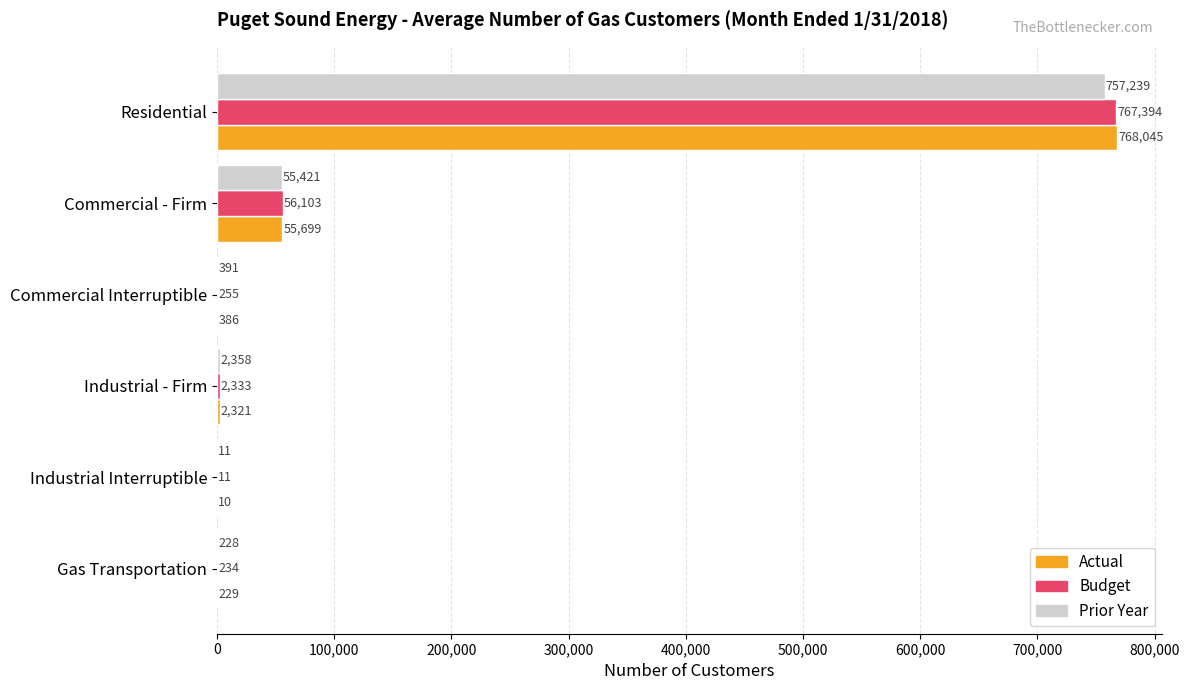

Count the number of data series in this chart.

3